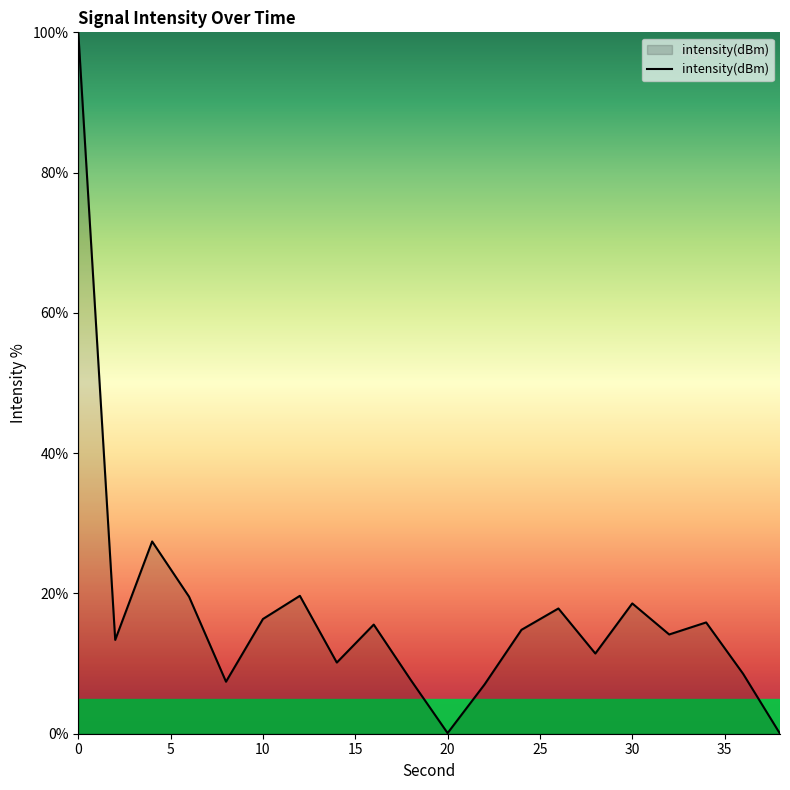

What is the maximum value shown in the chart?

100.0